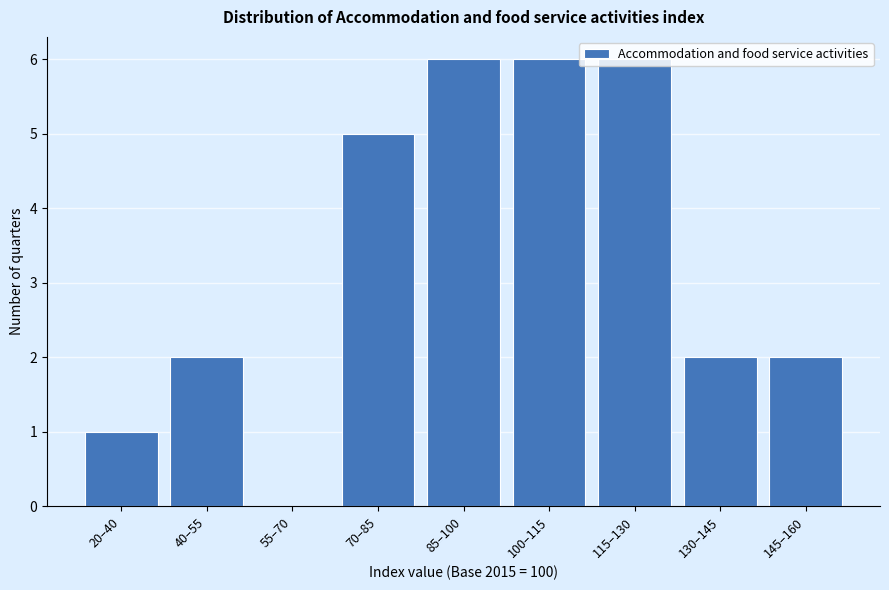

What is the sum of the values at 115–130 and 85–100?

12